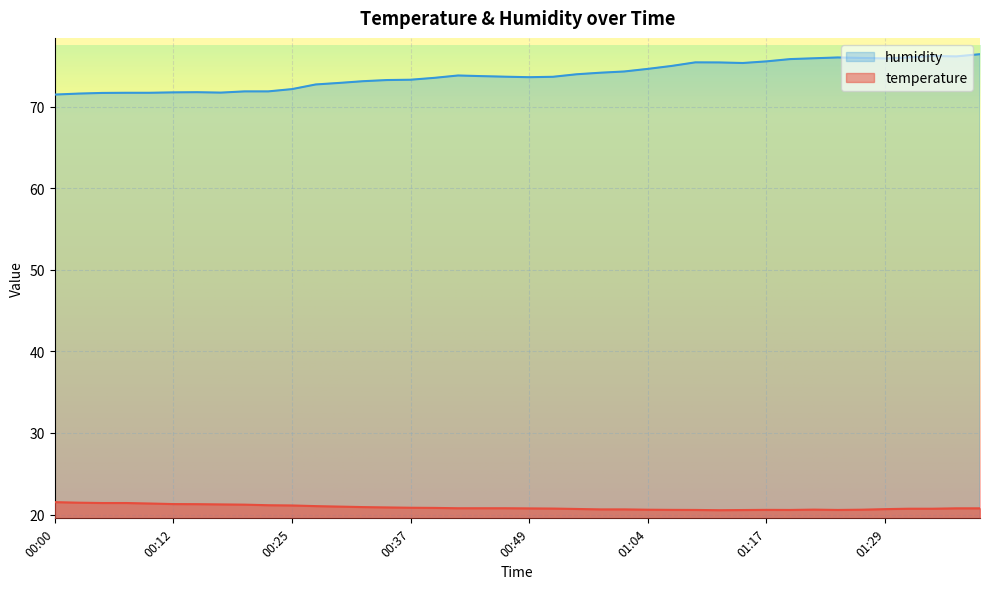

Which category has the highest value in the temperature series?

00:00